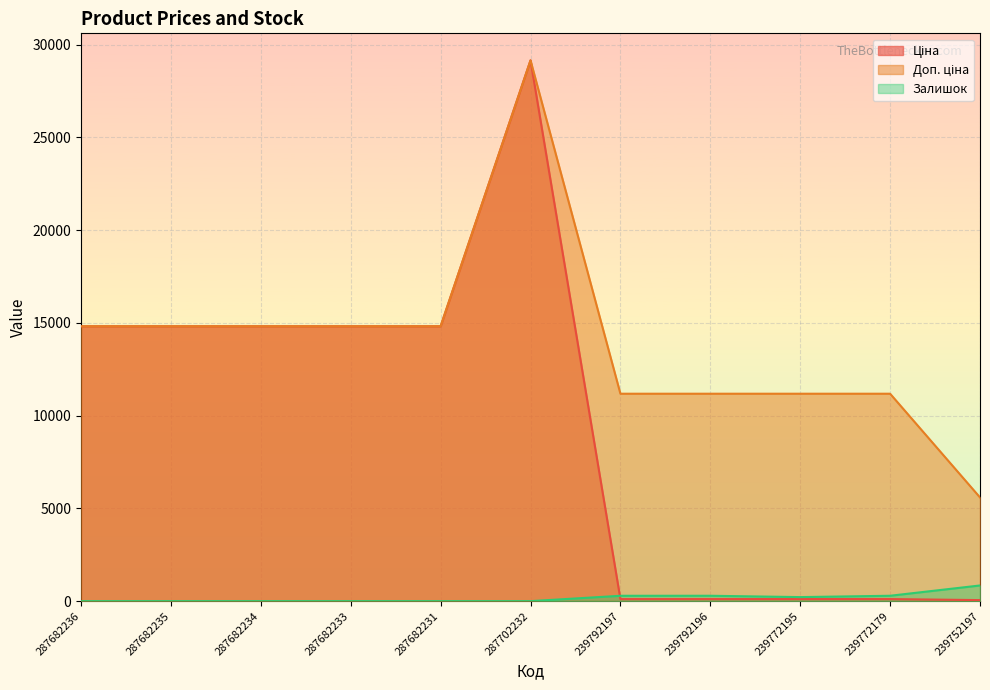

Does the chart display data point markers on the line(s)?

No